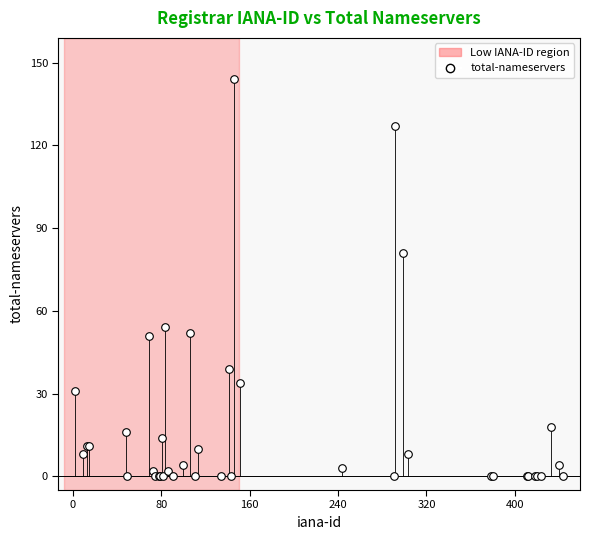

What Y value in the scatter plot is closest to 72?

81